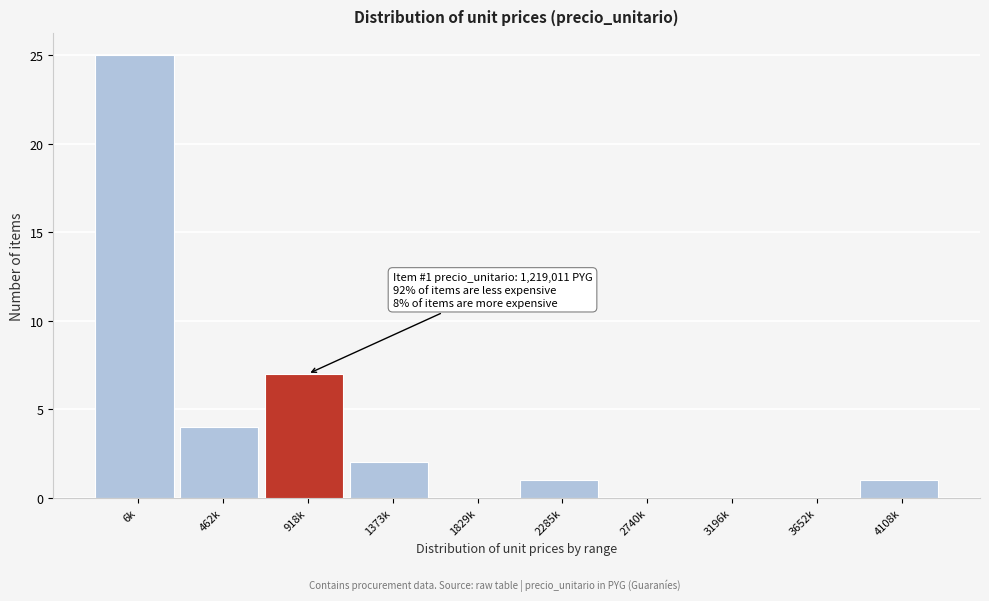

Reading right to left, extract all data points from this chart.

4108k=1	3652k=0	3196k=0	2740k=0	2285k=1	1829k=0	1373k=2	918k=7	462k=4	6k=25